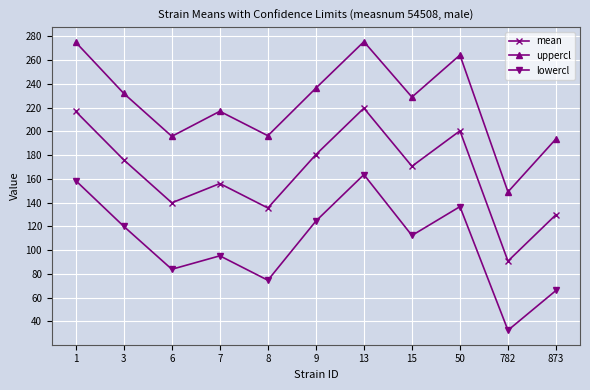

At how many categories does at least one series exceed 215?

7